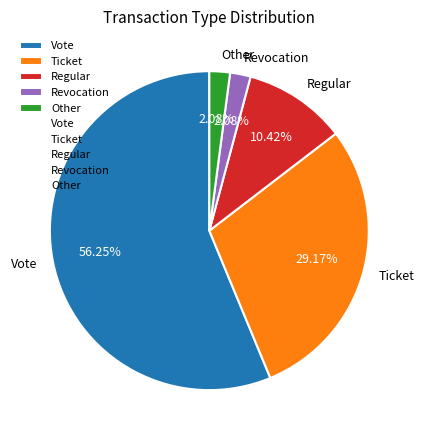

True or false: Ticket accounts for 20% of the total.

False